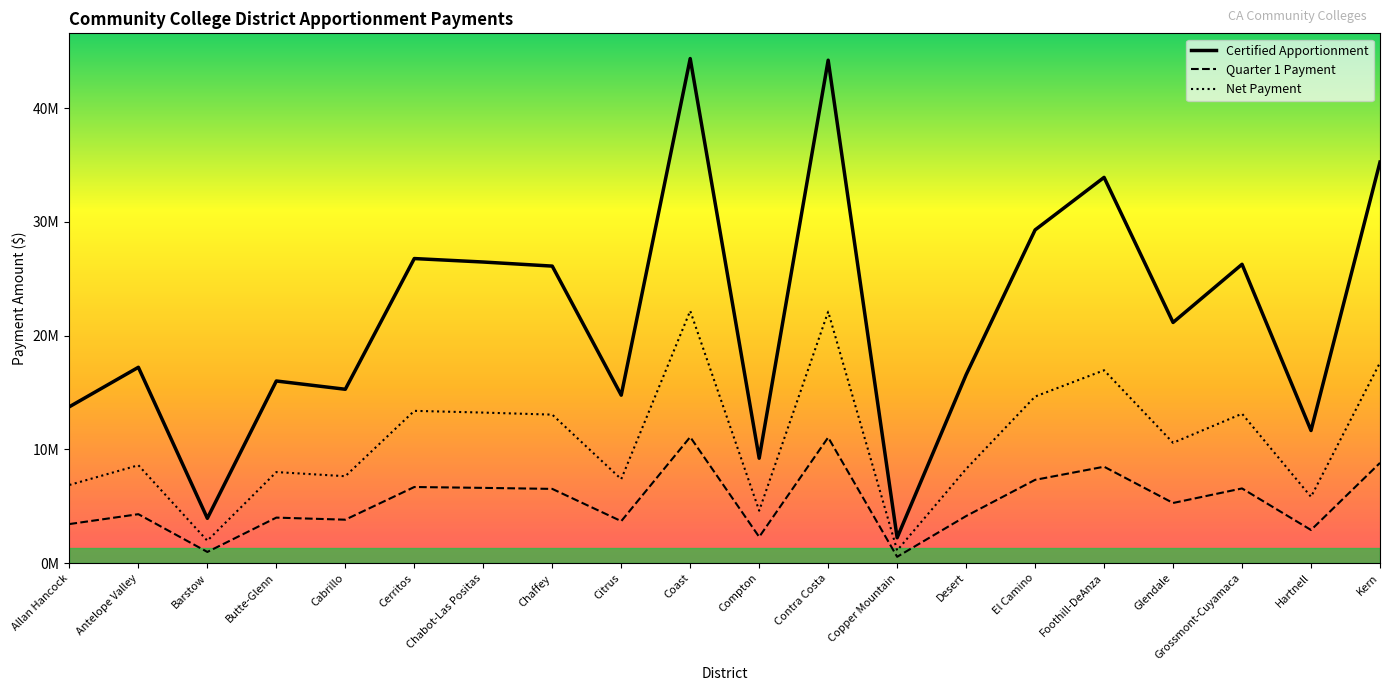

List the labels in order of Certified Apportionment value, largest first.

Coast, Contra Costa, Kern, Foothill-DeAnza, El Camino, Cerritos, Chabot-Las Positas, Grossmont-Cuyamaca, Chaffey, Glendale, Antelope Valley, Desert, Butte-Glenn, Cabrillo, Citrus, Allan Hancock, Hartnell, Compton, Barstow, Copper Mountain